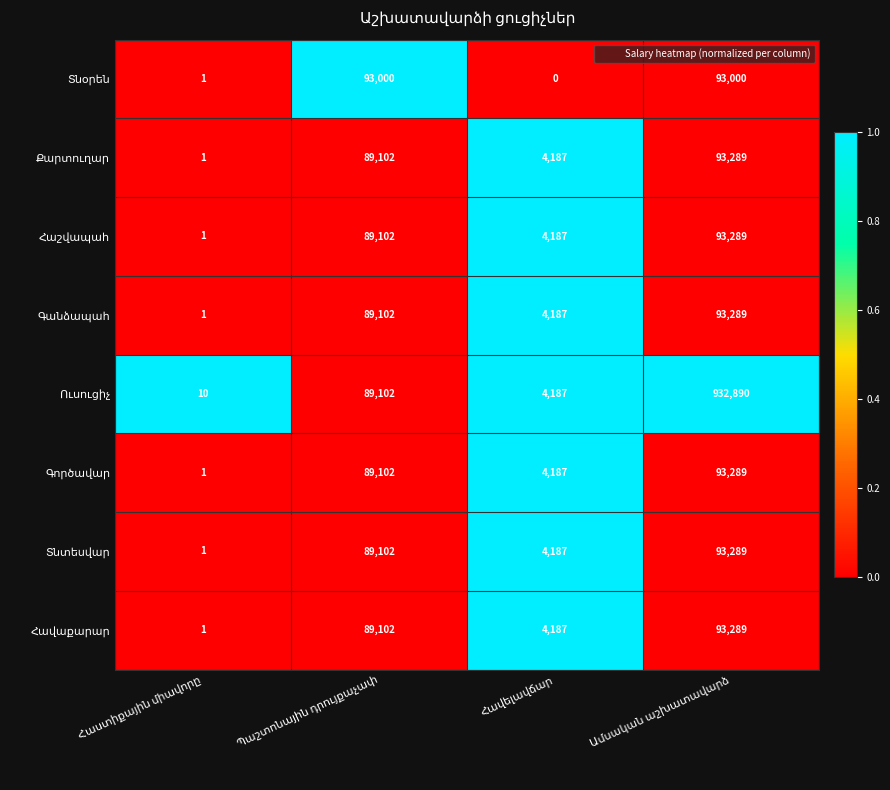

At how many categories does at least one series exceed 0?

4